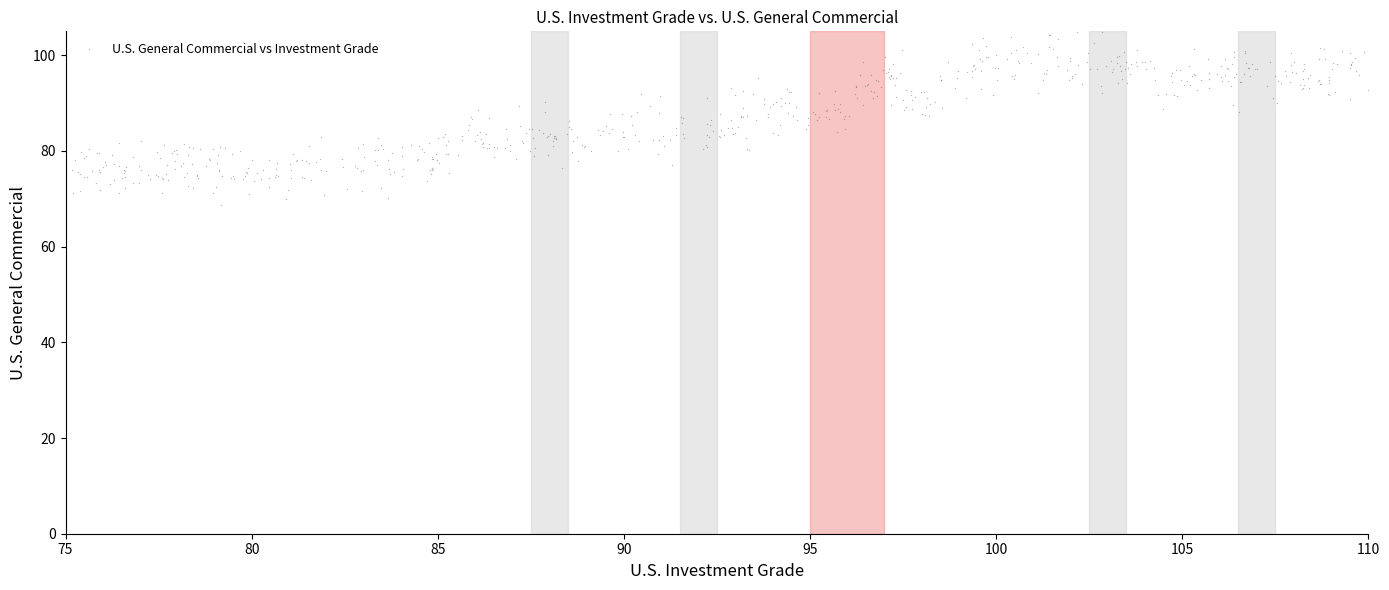

What is the range of Y values (max minus min)?

36.1